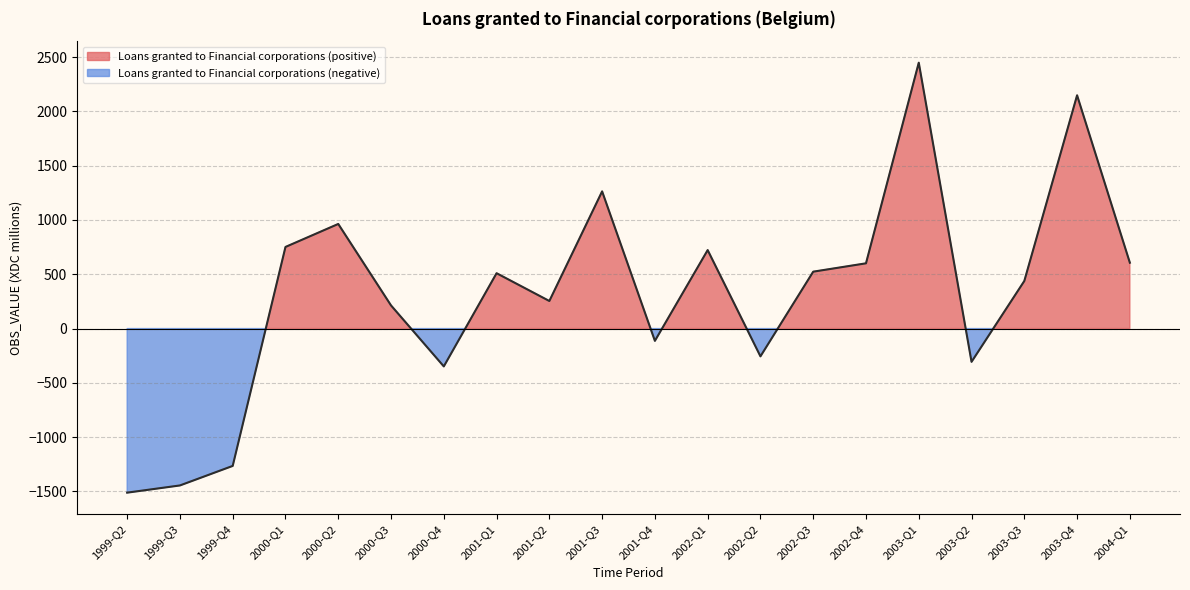

What is the minimum value shown in the chart?

-1511.0